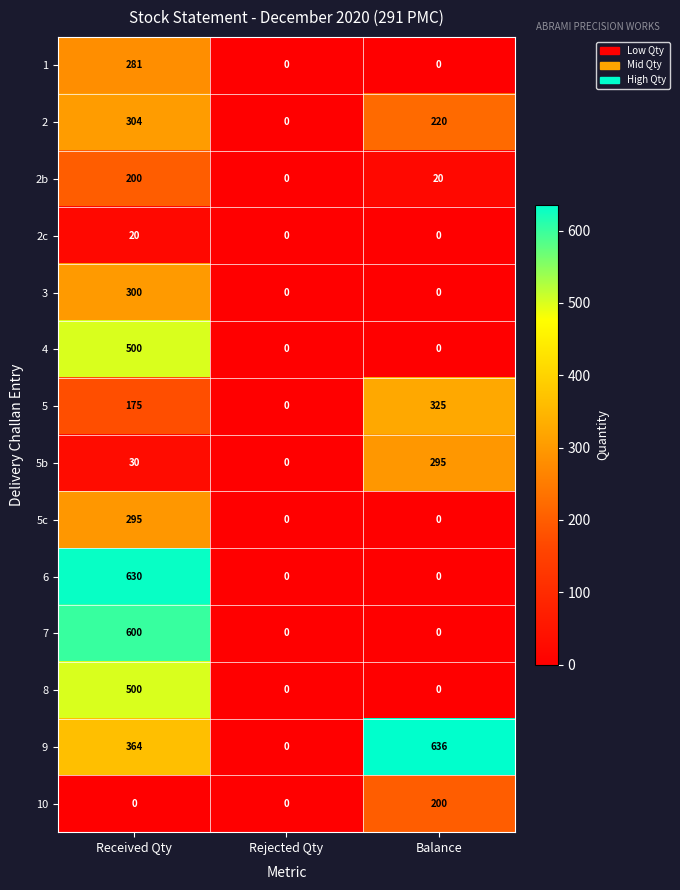

What is the sum of all 10 values?

200